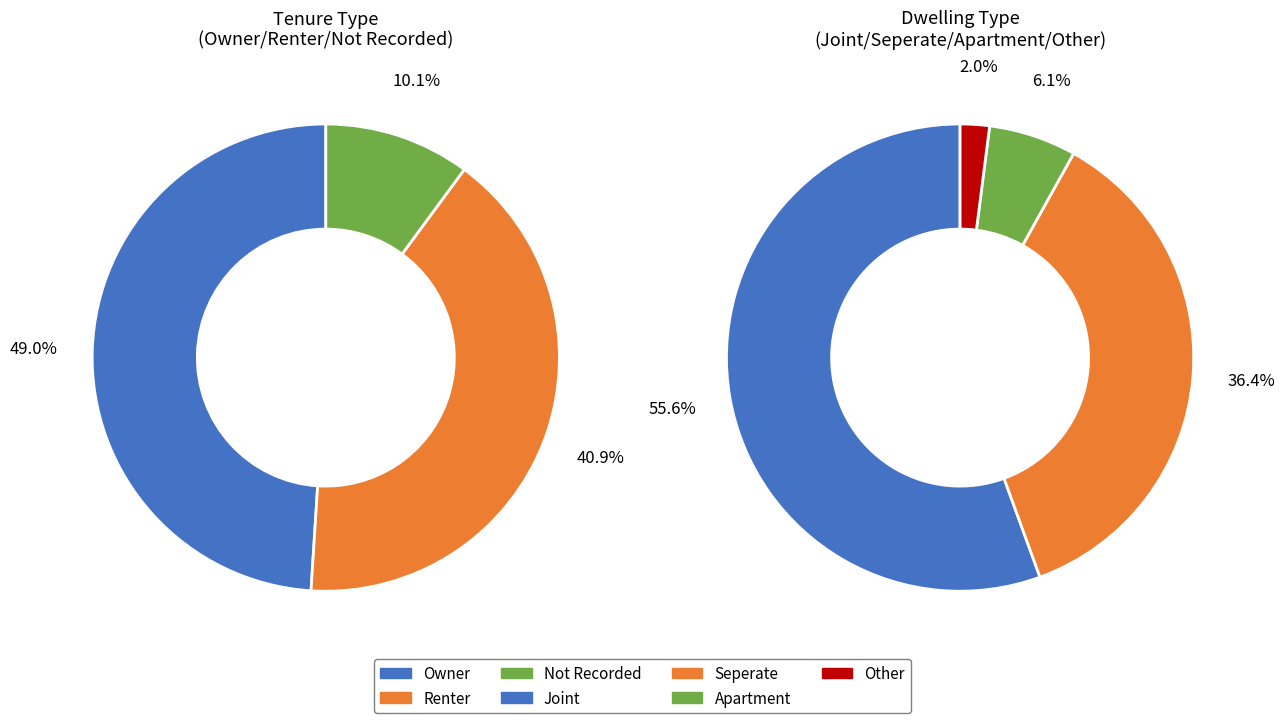

What percentage is the Renter slice, to the nearest percent?

41%